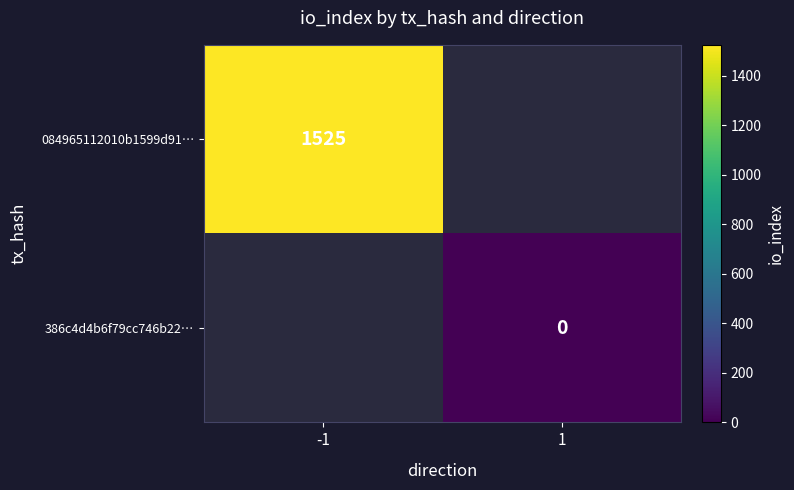

Is it true that 084965112010b1599d91… equals 1525 at -1?

True